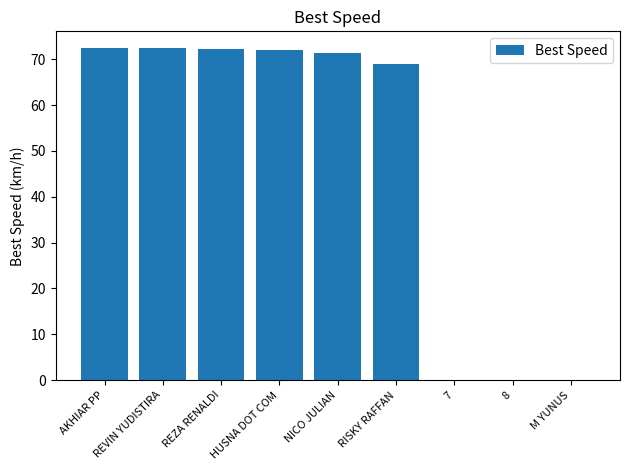

Is it true that the value at 7 is -24.0?

False